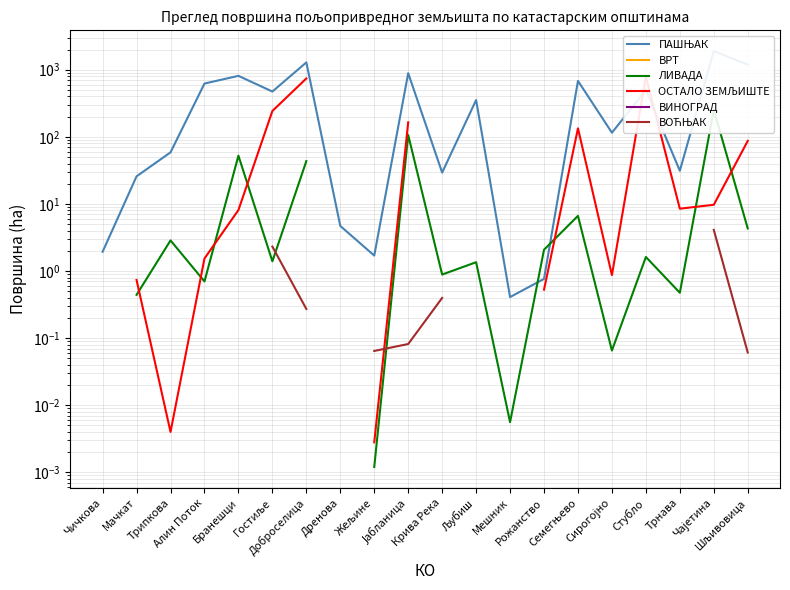

Does the chart have visible grid lines?

Yes